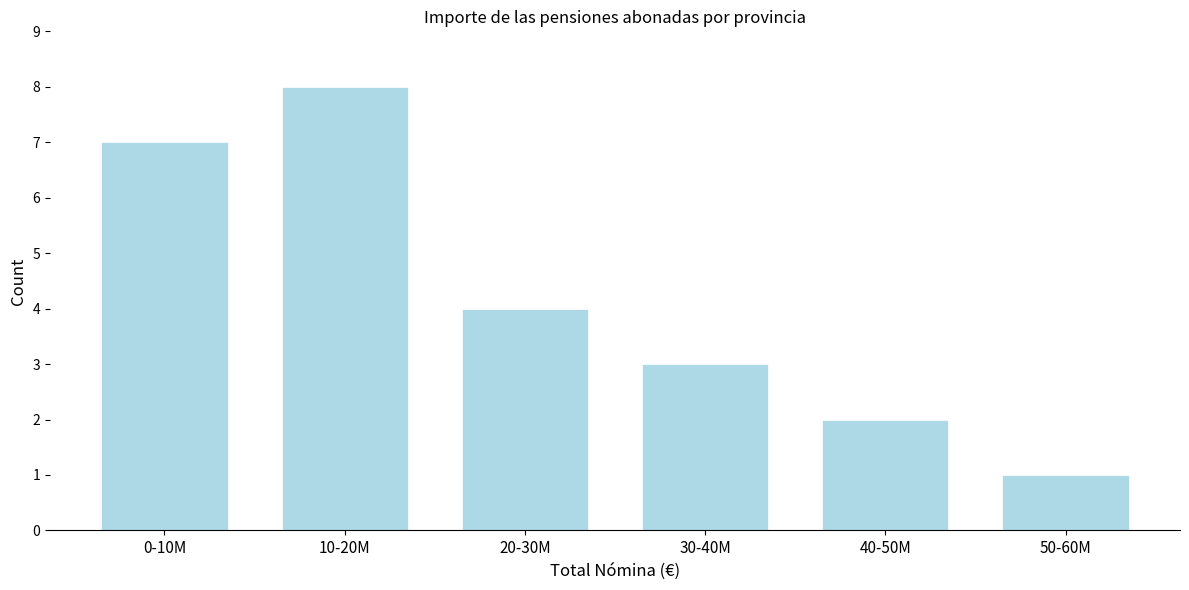

Reading left to right, extract all data points from this chart.

7	8	4	3	2	1